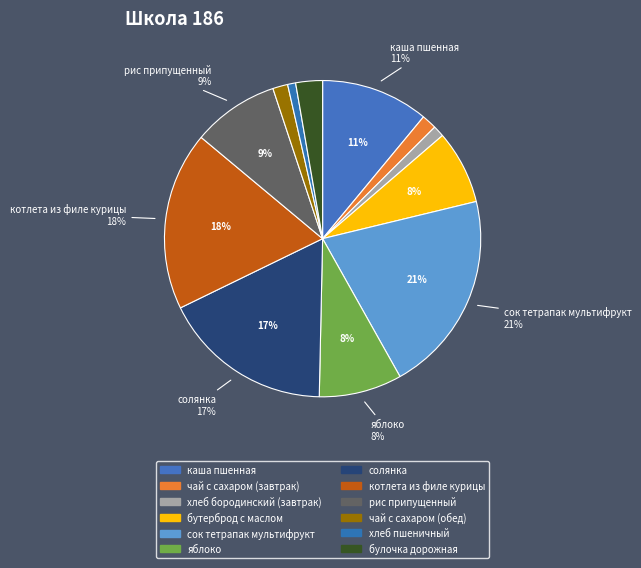

Which category has the smallest portion of the pie?

хлеб пшеничный